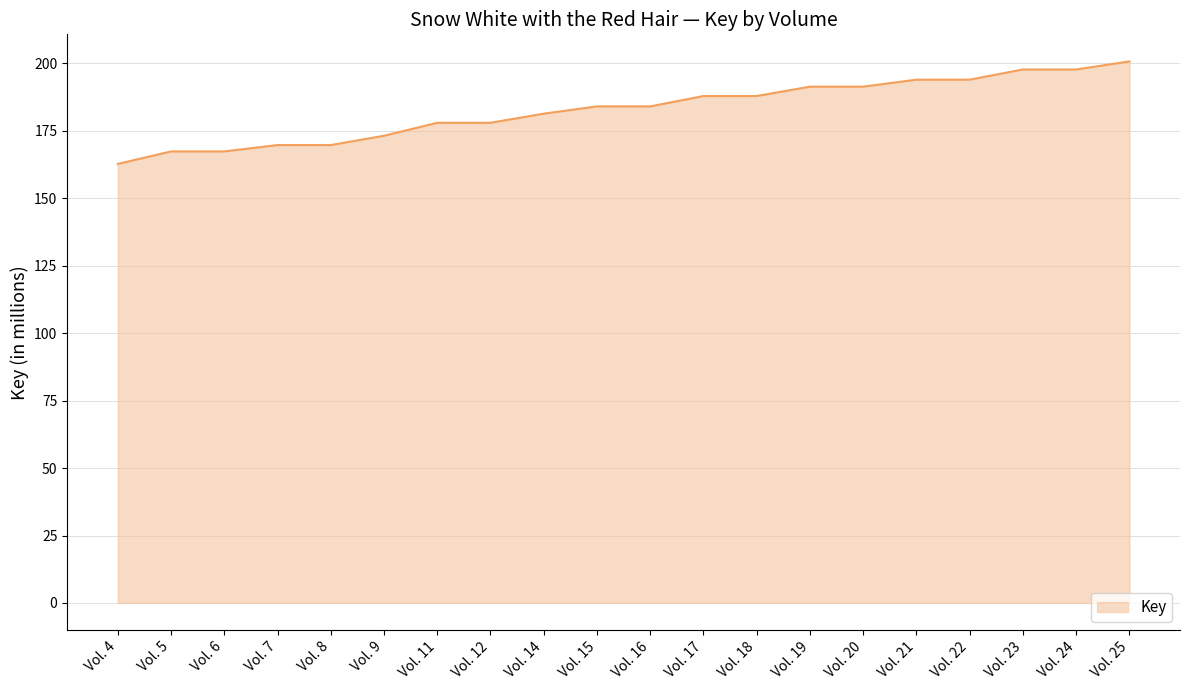

Between Vol. 24 and Vol. 14, which is larger?

Vol. 24